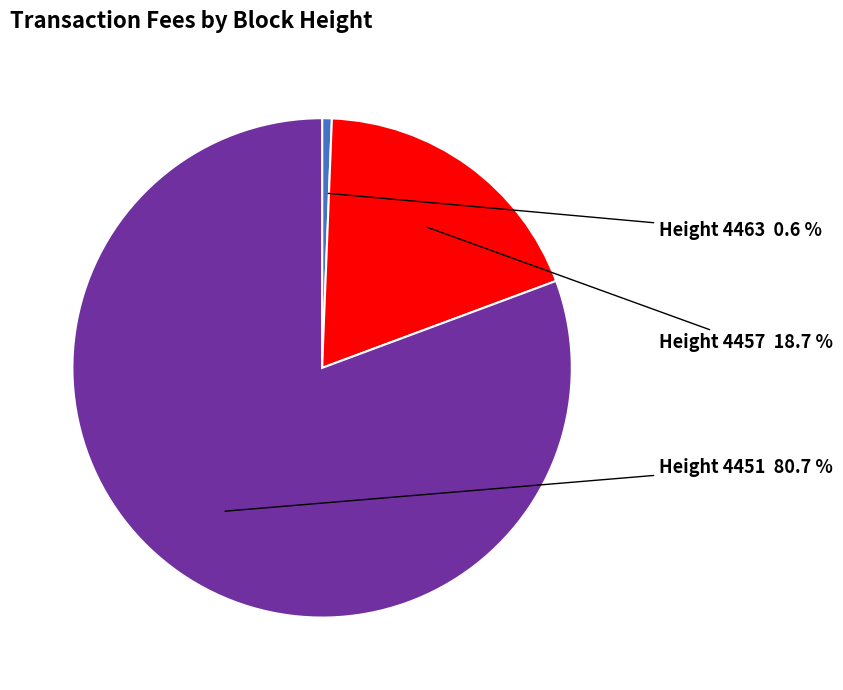

Does any single category account for the majority?

Yes